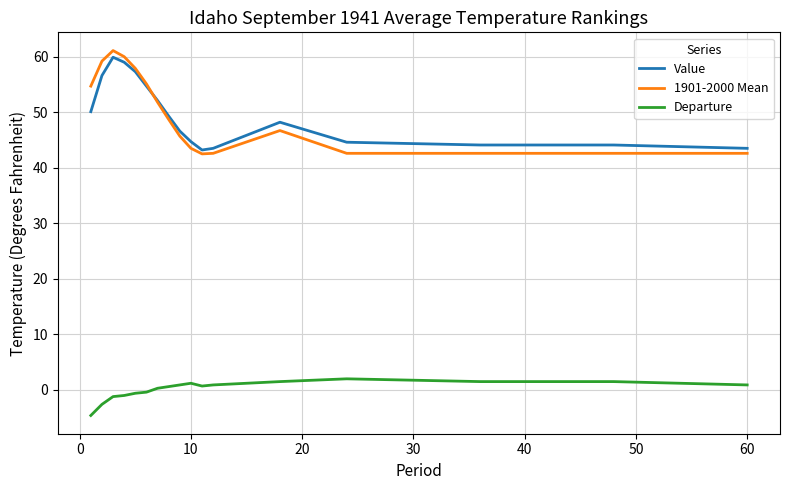

Which series has the widest spread of values?

1901-2000 Mean